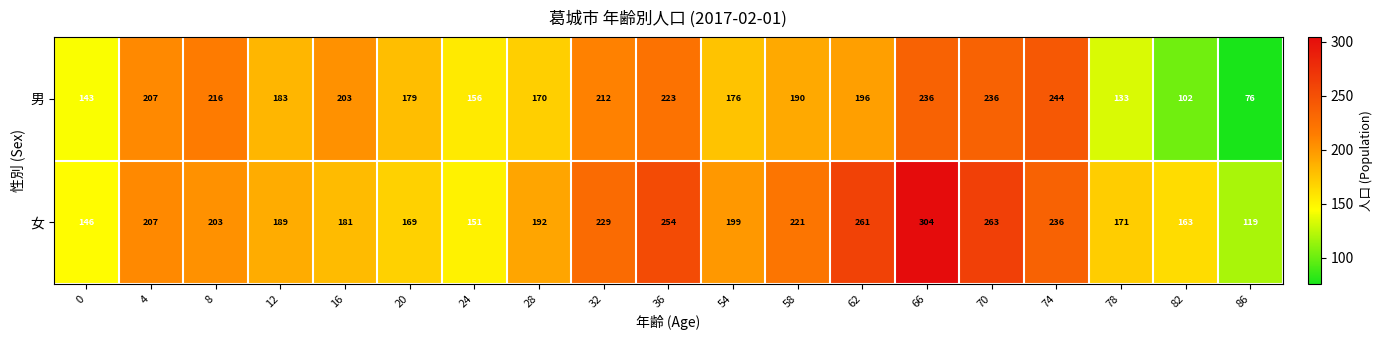

At which label does 男 reach its peak?

74